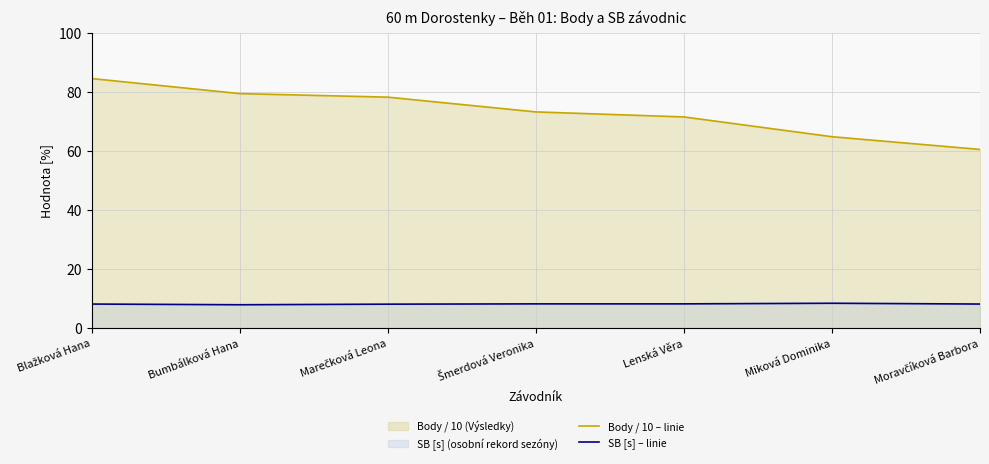

What is the spread (max minus min) of values at Miková Dominika?

56.4